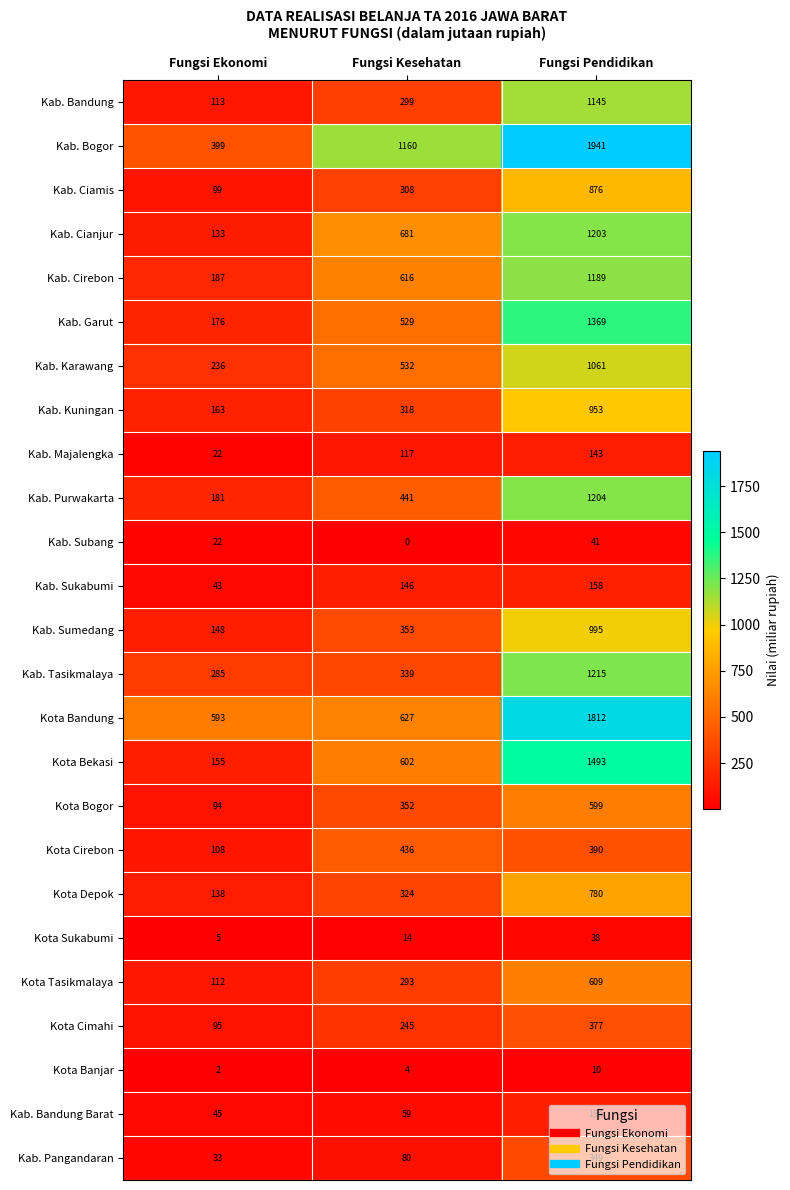

Which series has the largest total across all categories?

Kab. Bogor